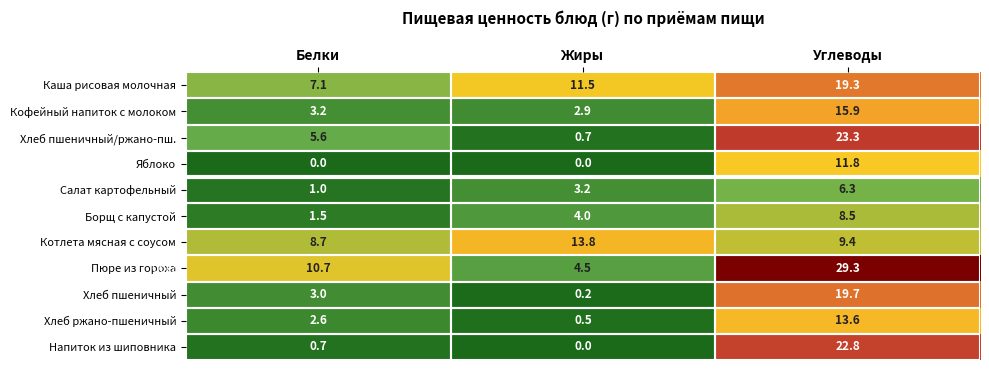

At which label is Борщ с капустой closest to 5?

Жиры